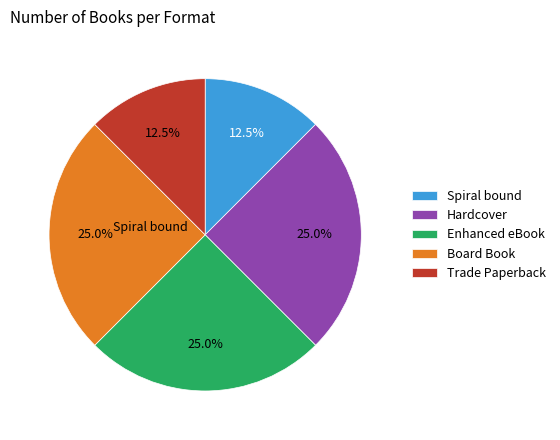

What portion of the pie excludes Board Book?

75.0%